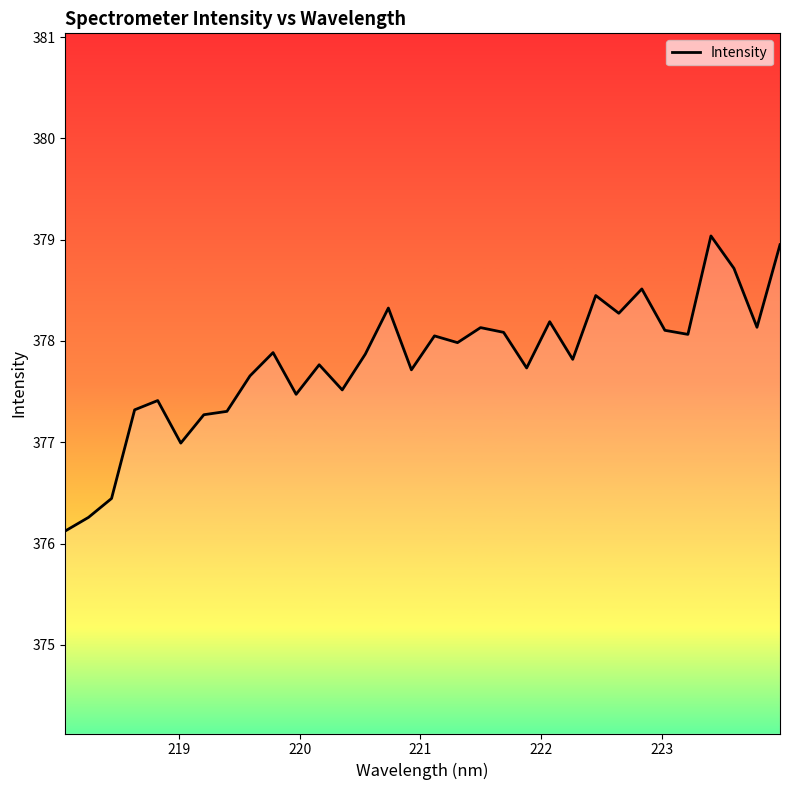

What is the maximum value shown in the chart?

379.0